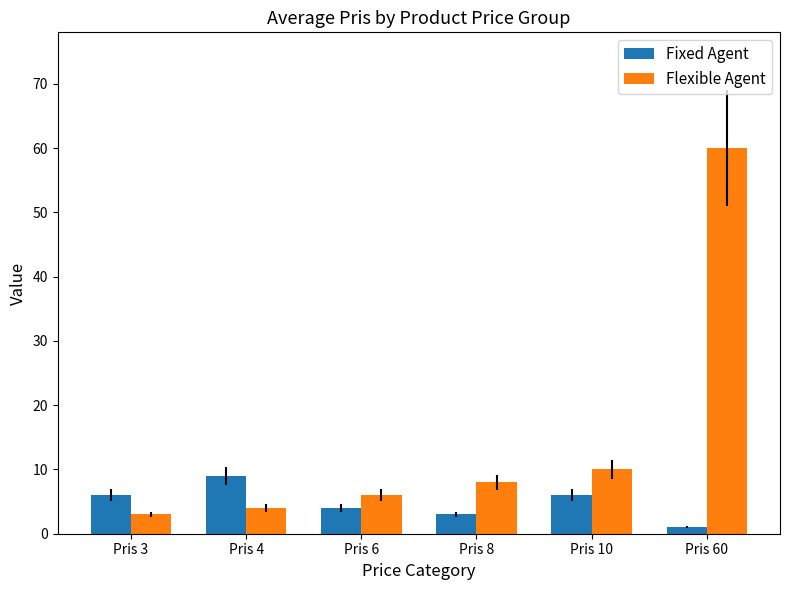

At how many categories does at least one series exceed 11?

1